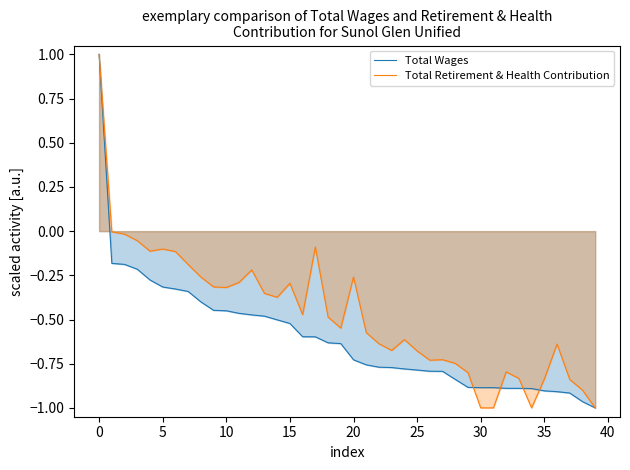

What is the smallest value displayed?

-1.0